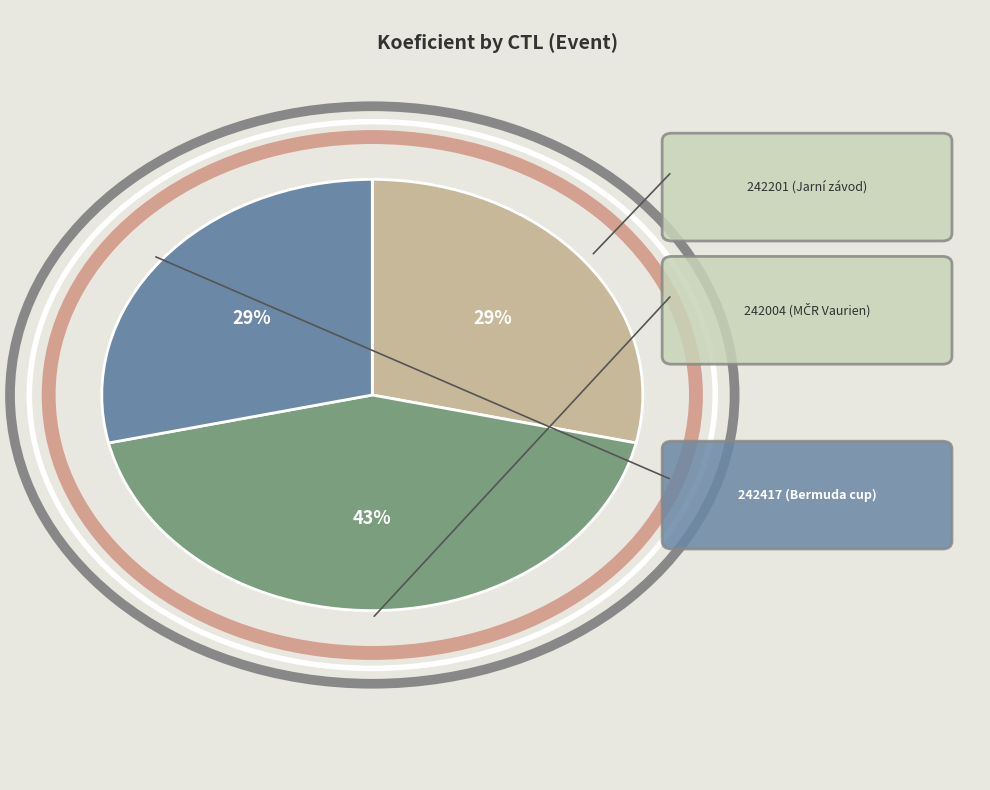

Is there a majority slice in this chart?

No